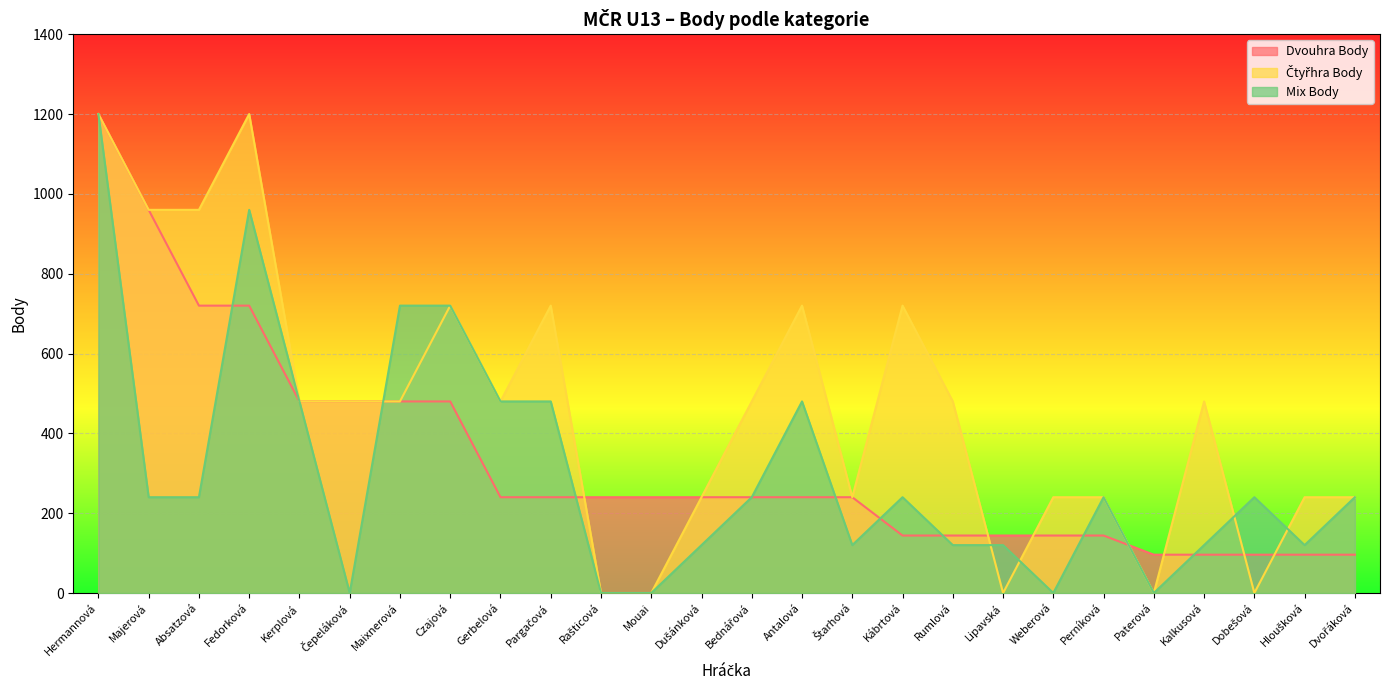

What is the average value of the Dvouhra Body series?

332